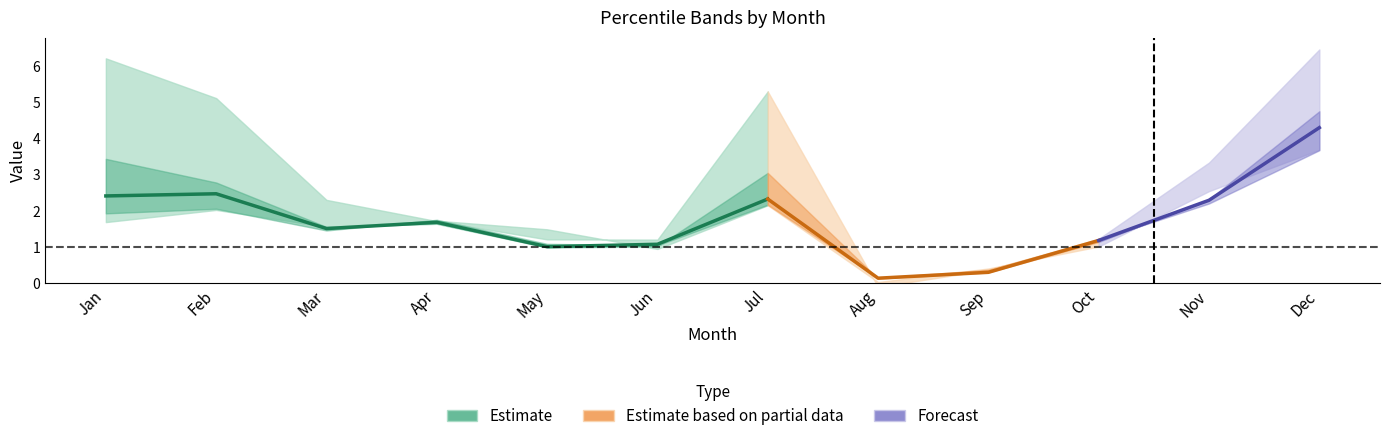

Does the chart display data point markers on the line(s)?

No